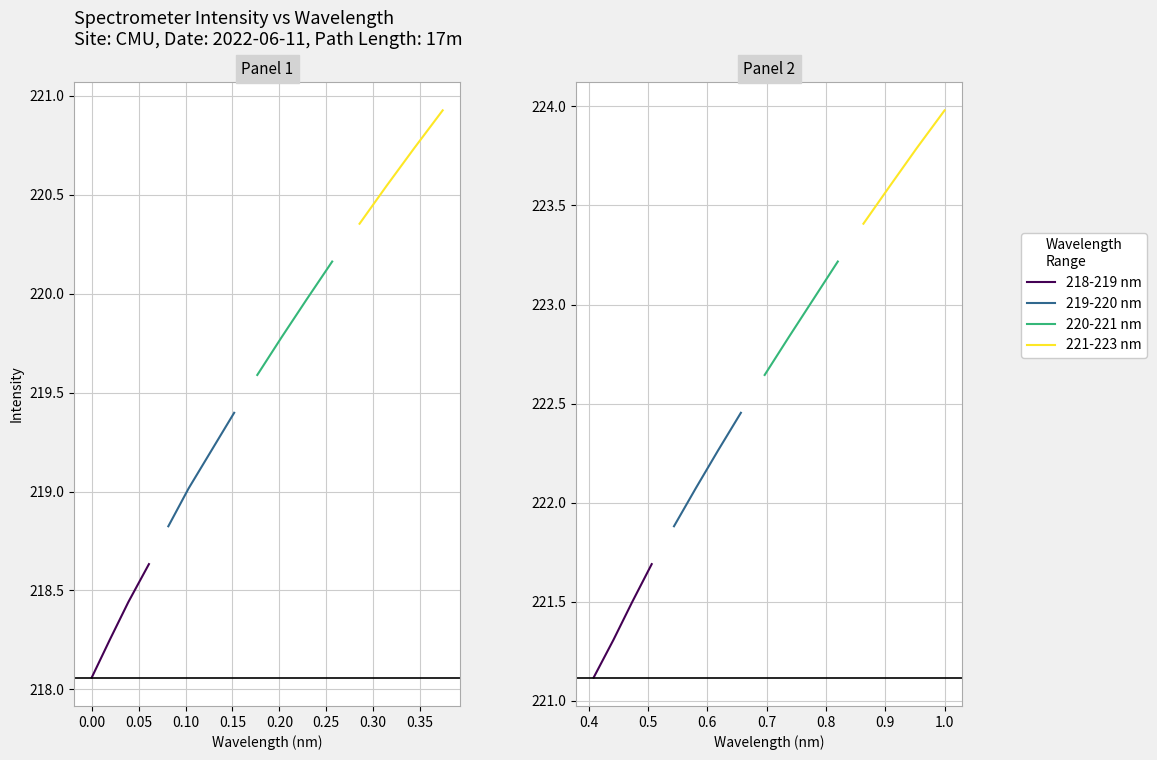

True or false: 220-221 nm and 219-220 nm cross at least once.

False